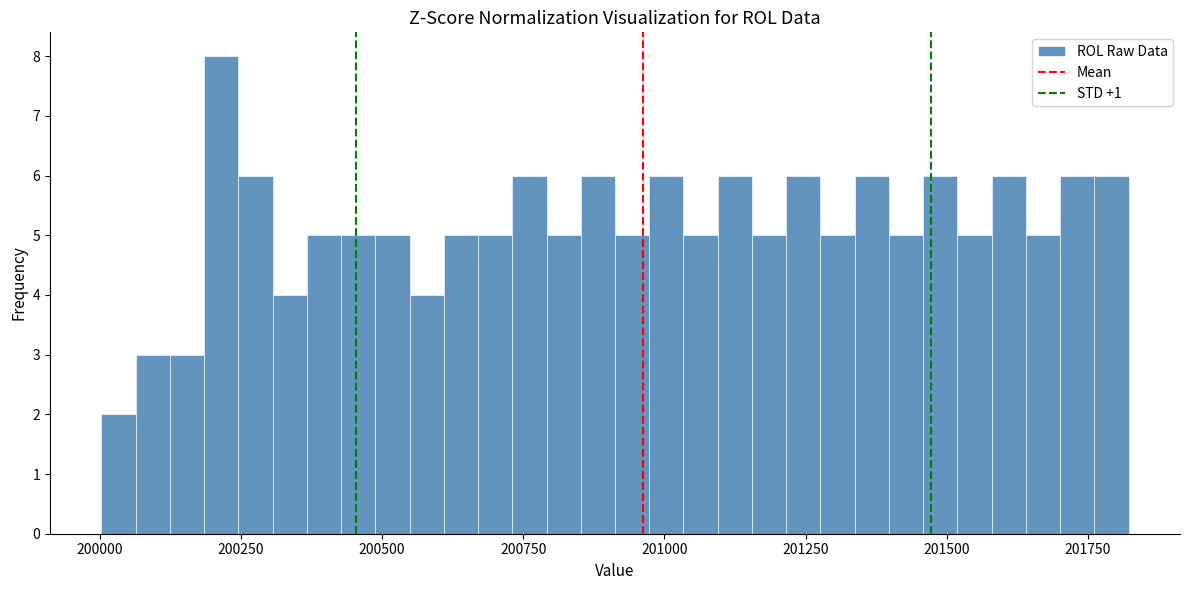

Around what value on the x-axis is the tallest bar? Give the approximate position of its centre, as read against the axis.

200200